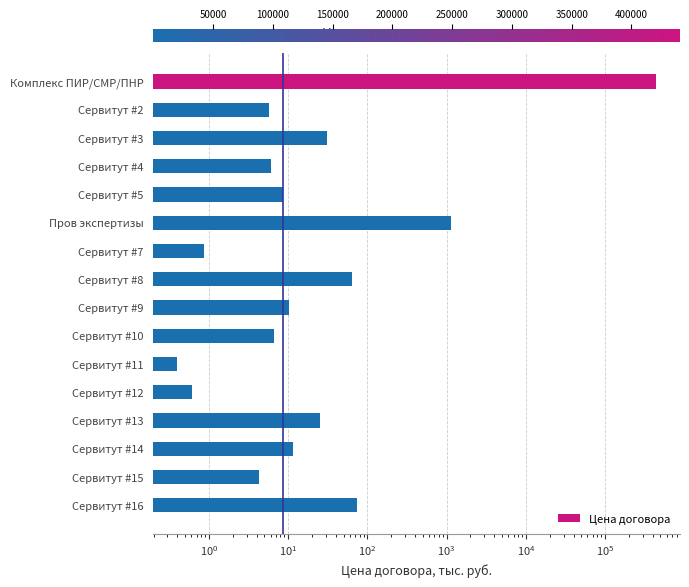

The chart shows a value of 9.9 at Сервитут #2. True or false?

False